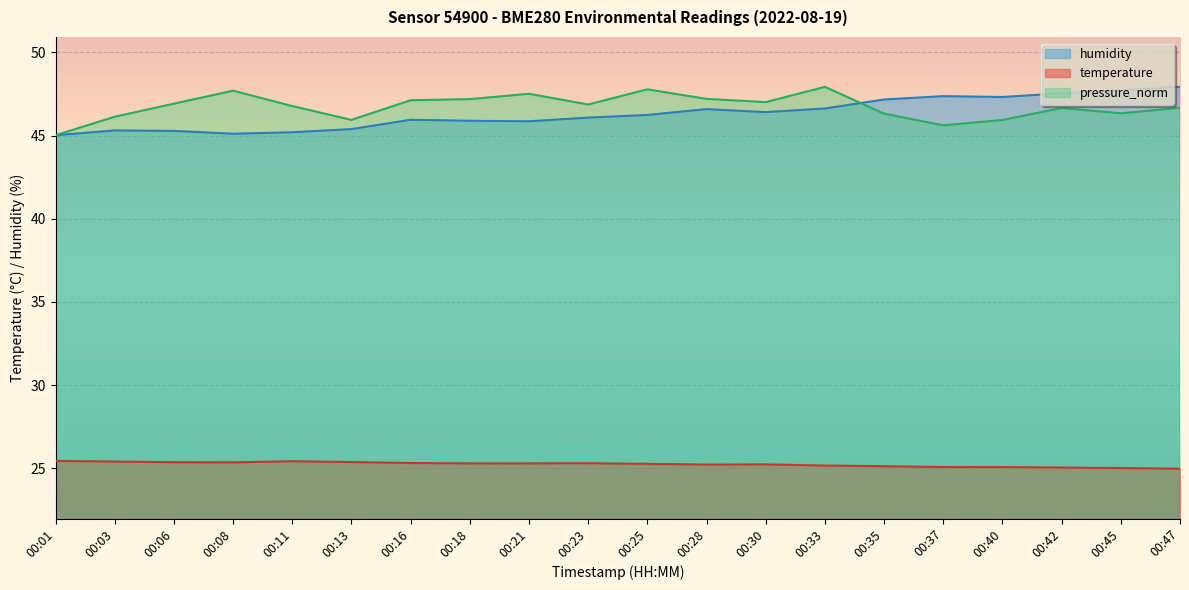

Reading left to right, extract all data points from this chart.

temperature: 00:01=25.4	00:03=25.4	00:06=25.4	00:08=25.4	00:11=25.4	00:13=25.4	00:16=25.3	00:18=25.3	00:21=25.3	00:23=25.3	00:25=25.3	00:28=25.2	00:30=25.2	00:33=25.2	00:35=25.1	00:37=25.1	00:40=25.1	00:42=25.0	00:45=25.0	00:47=25.0
humidity: 00:01=45.0	00:03=45.3	00:06=45.3	00:08=45.1	00:11=45.2	00:13=45.4	00:16=46.0	00:18=45.9	00:21=45.9	00:23=46.1	00:25=46.2	00:28=46.6	00:30=46.4	00:33=46.6	00:35=47.2	00:37=47.4	00:40=47.3	00:42=47.5	00:45=47.7	00:47=47.9
pressure_norm: 00:01=45.0	00:03=46.1	00:06=46.9	00:08=47.7	00:11=46.8	00:13=45.9	00:16=47.1	00:18=47.2	00:21=47.5	00:23=46.9	00:25=47.8	00:28=47.2	00:30=47.0	00:33=47.9	00:35=46.3	00:37=45.6	00:40=45.9	00:42=46.7	00:45=46.3	00:47=46.7